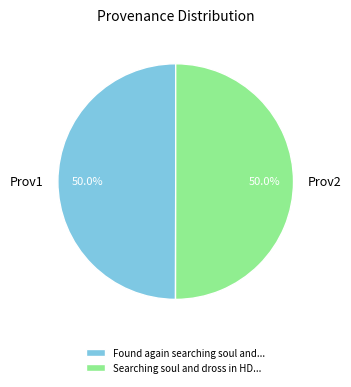

Combined, what portion of the pie is Searching soul and dross in HD... and Found again searching soul and...?

100.0%